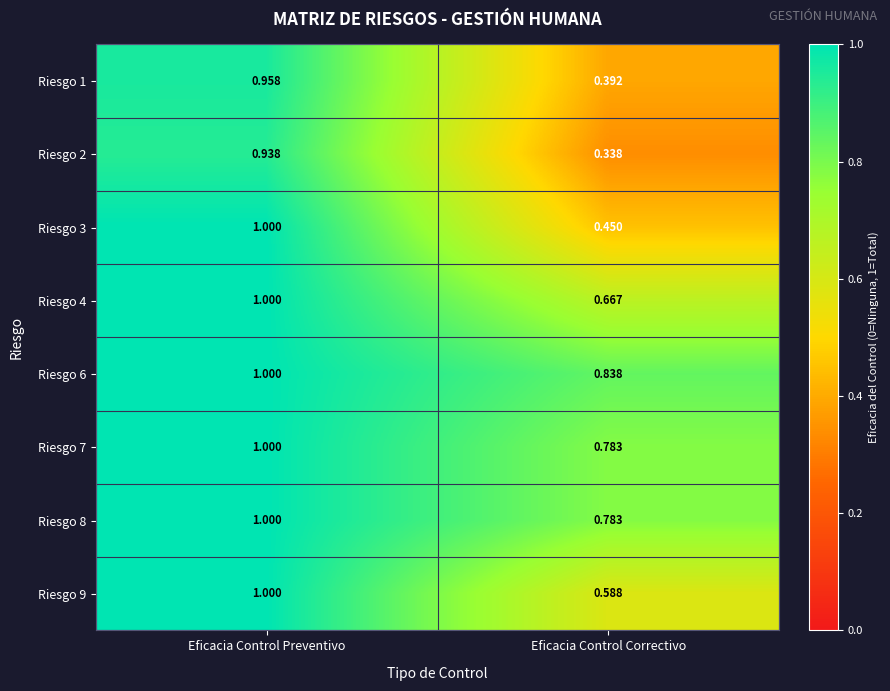

Where is Riesgo 9 nearest to the value 0?

Eficacia Control Correctivo